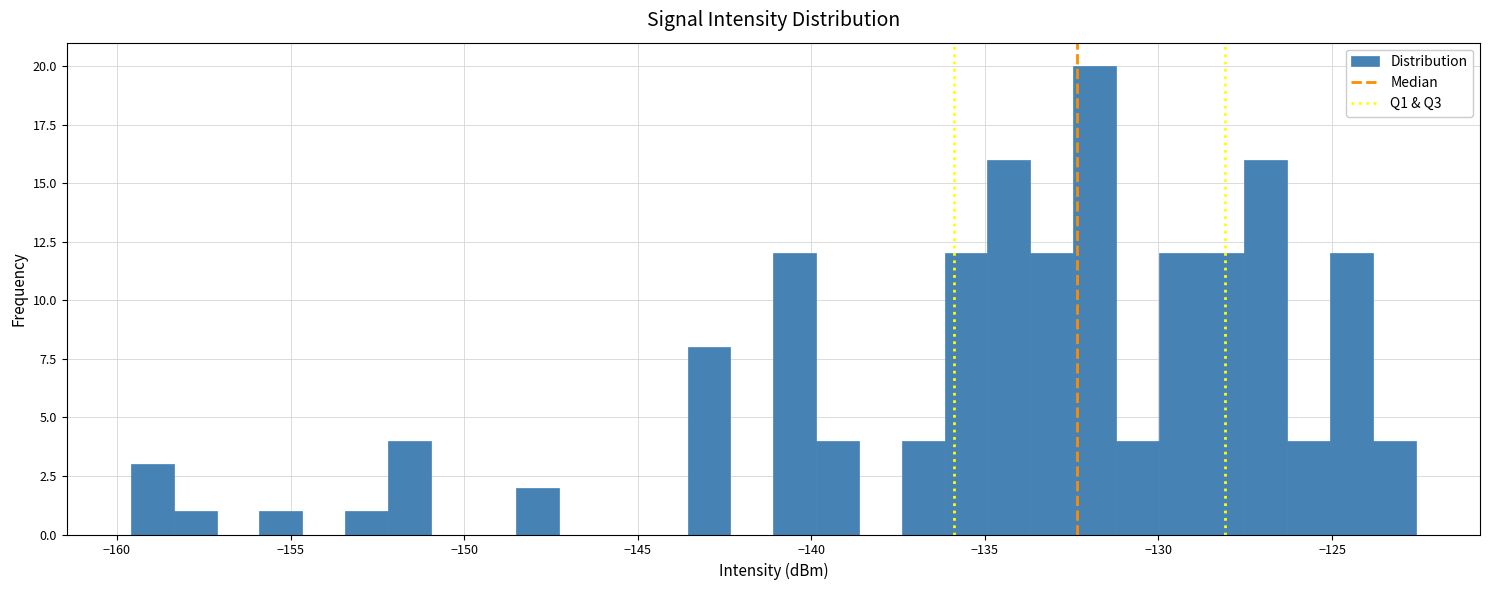

Read against the x-axis, roughly where is the centre of the tallest bar?

-132.0